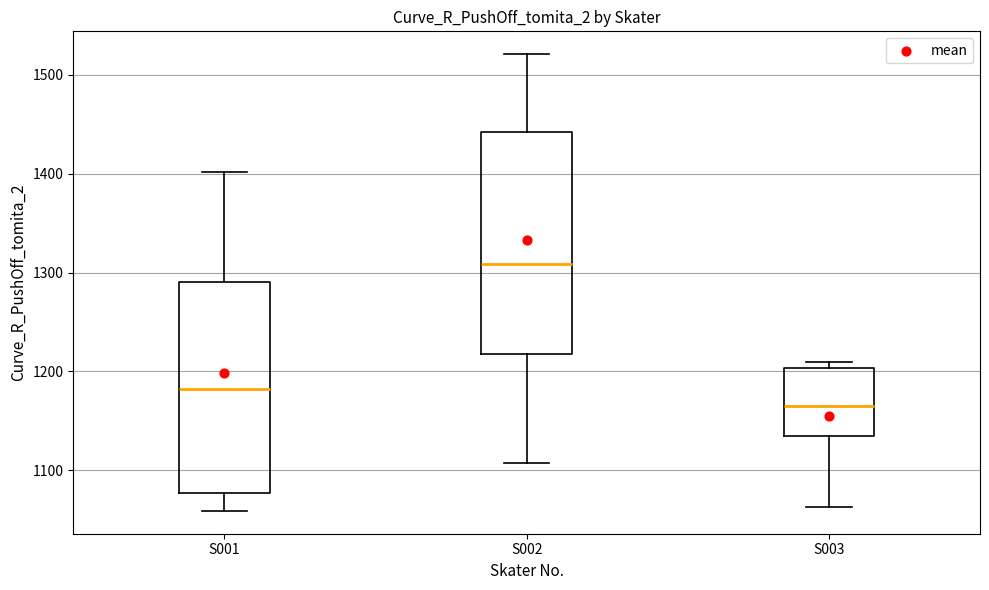

Where is the lower edge of the box for S003 on the y-axis? The values are not printed on the chart, so give them approximately, as read against the axis.

1140